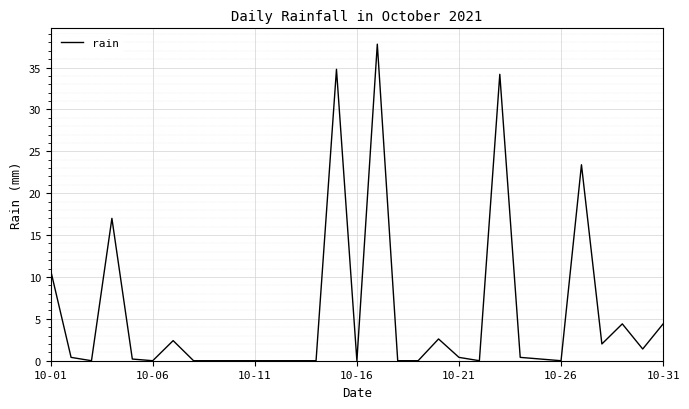

What is the maximum value shown in the chart?

37.8